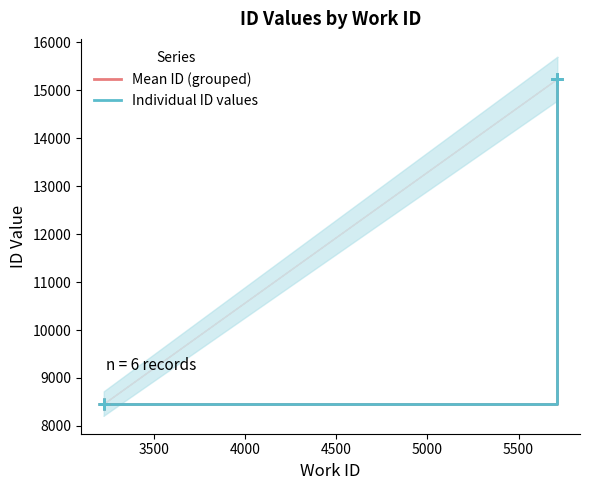

Reading left to right, what are all the values shown in this chart?

3224=8466	3224=8468	5709=15233	5709=15235	5713=15241	5713=15242